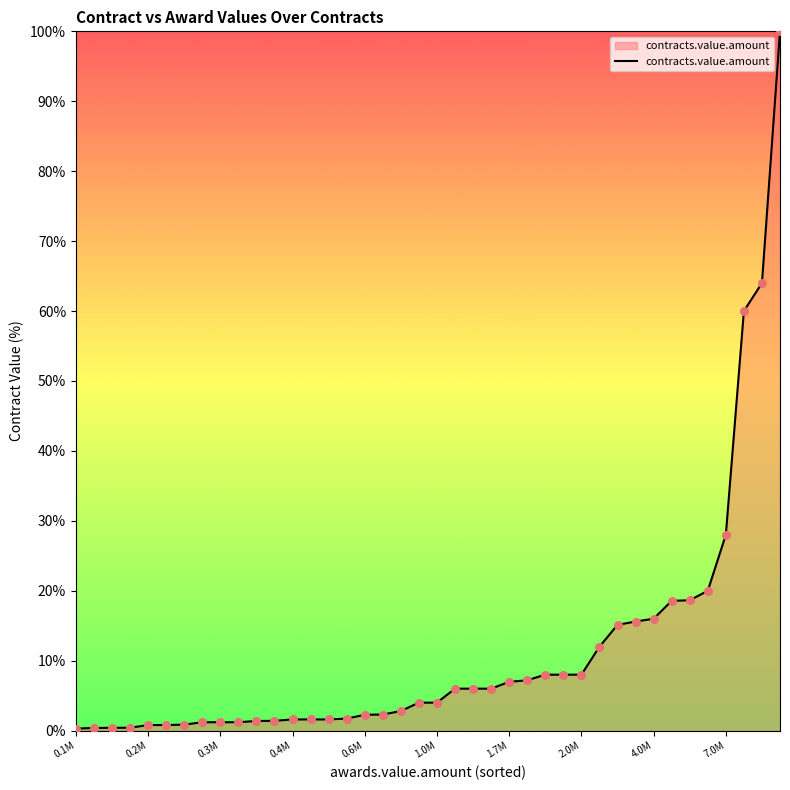

What is the difference between the maximum and minimum values?

99.7